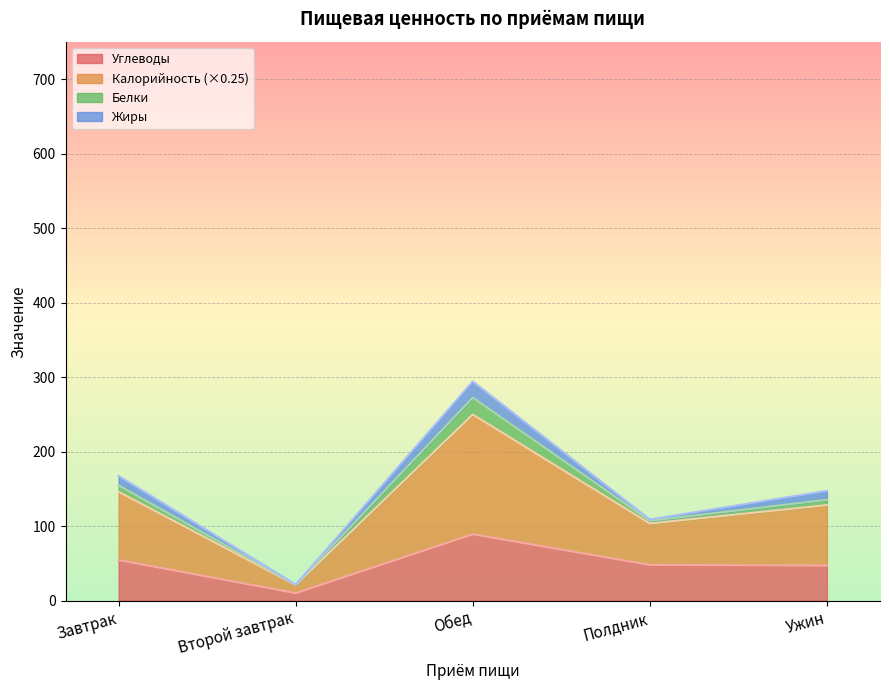

At which category is the sum across all series the highest?

Обед